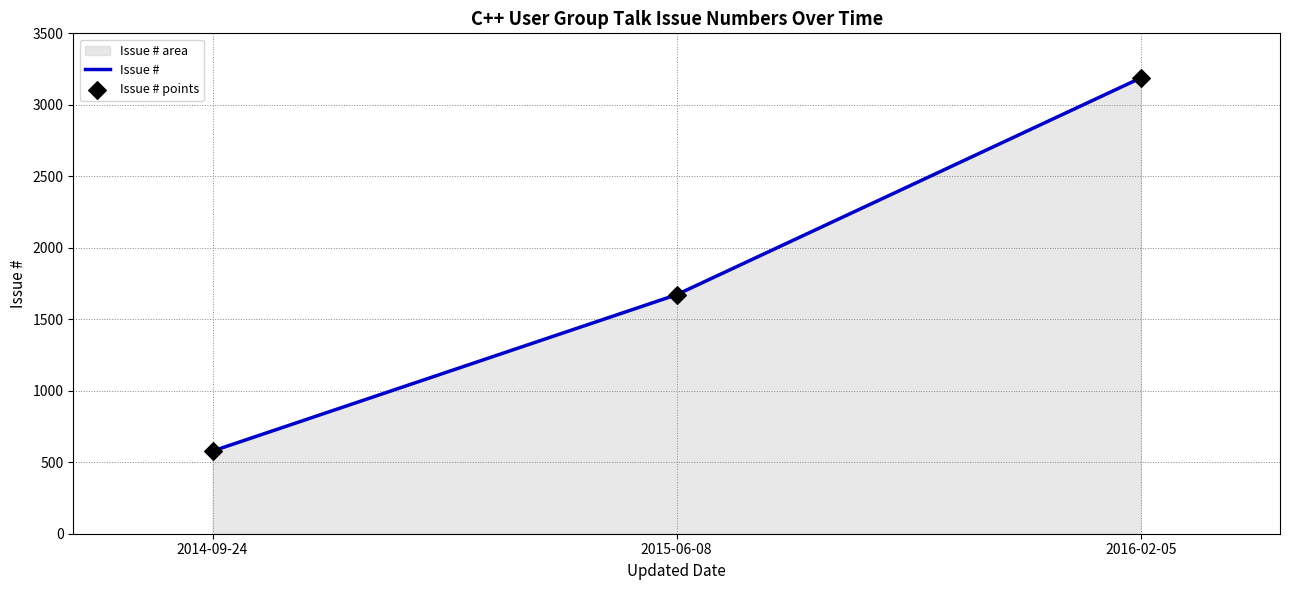

Which label corresponds to the largest value in the chart?

2016-02-05